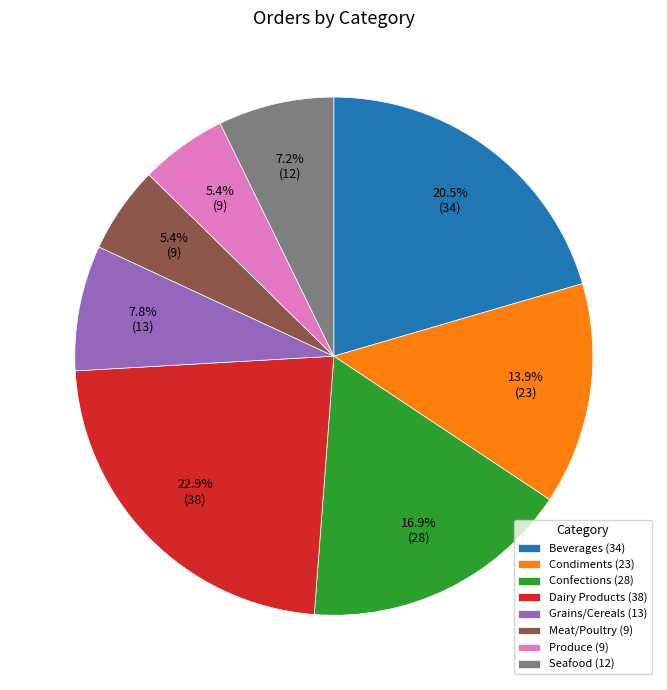

How many segments does this pie chart have?

8